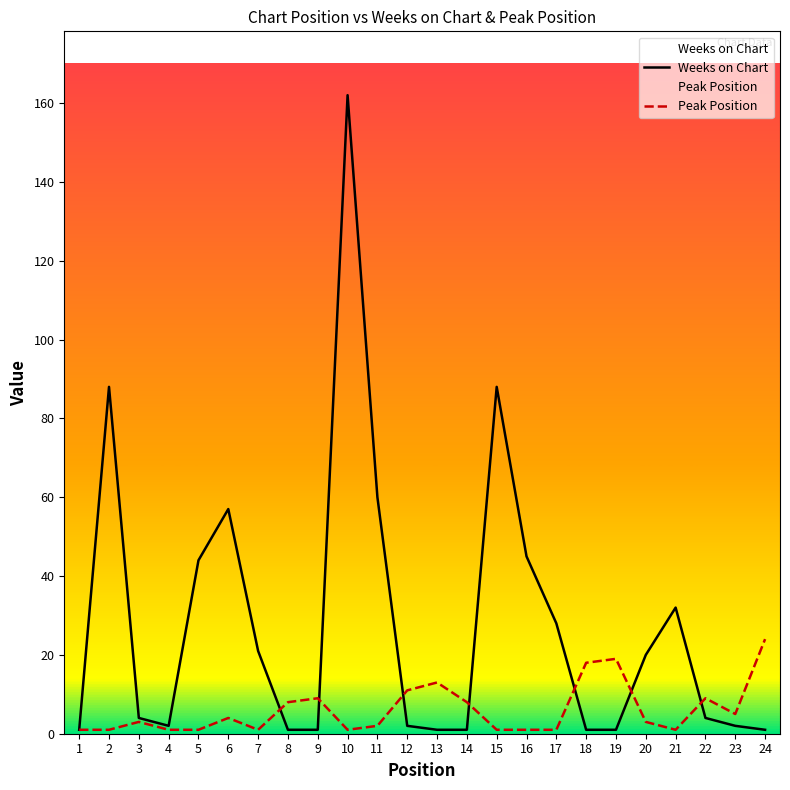

Which has a higher value, 19 or 16?

16